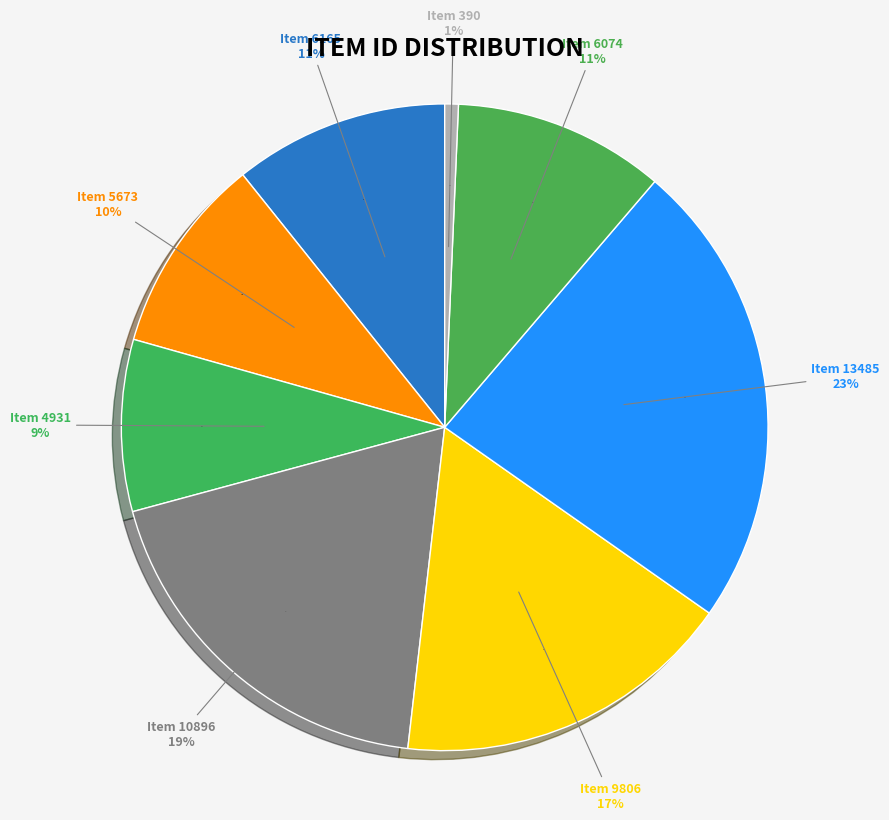

Rank the categories by value from highest to lowest.

Item 13485, Item 10896, Item 9806, Item 6165, Item 6074, Item 5673, Item 4931, Item 390